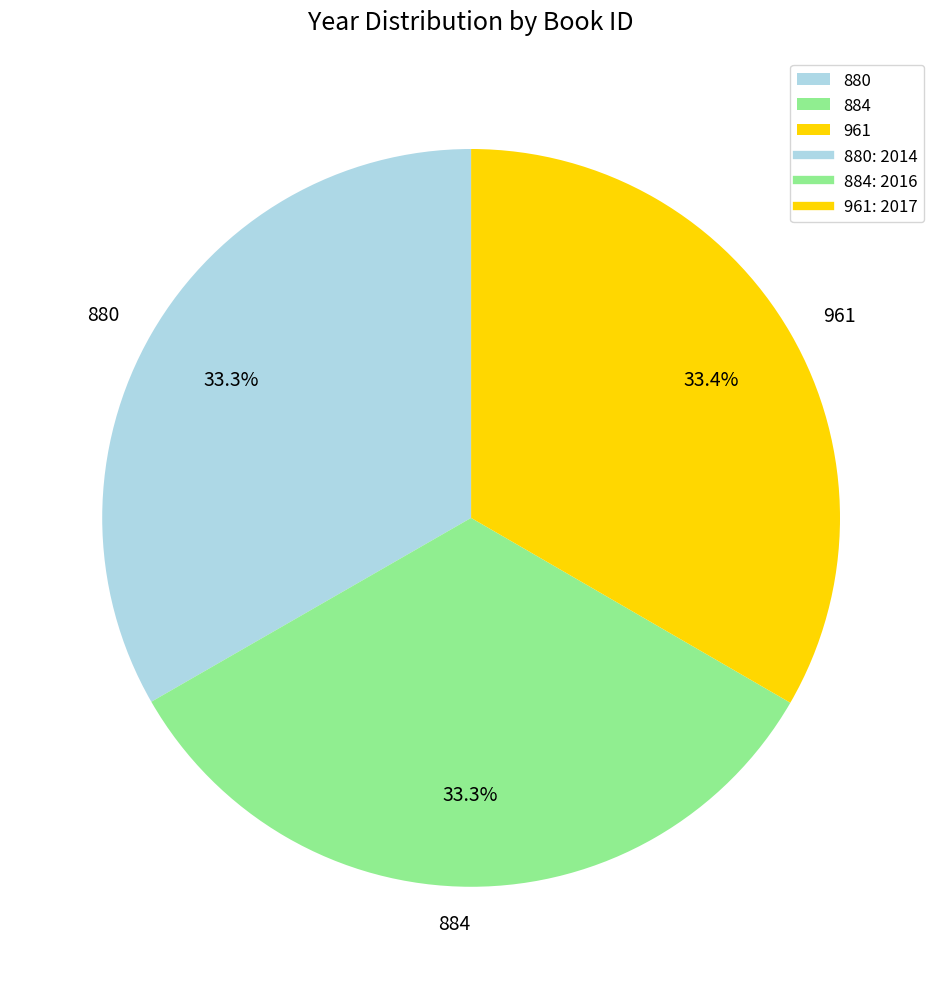

True or false: 880 accounts for 33% of the total.

True